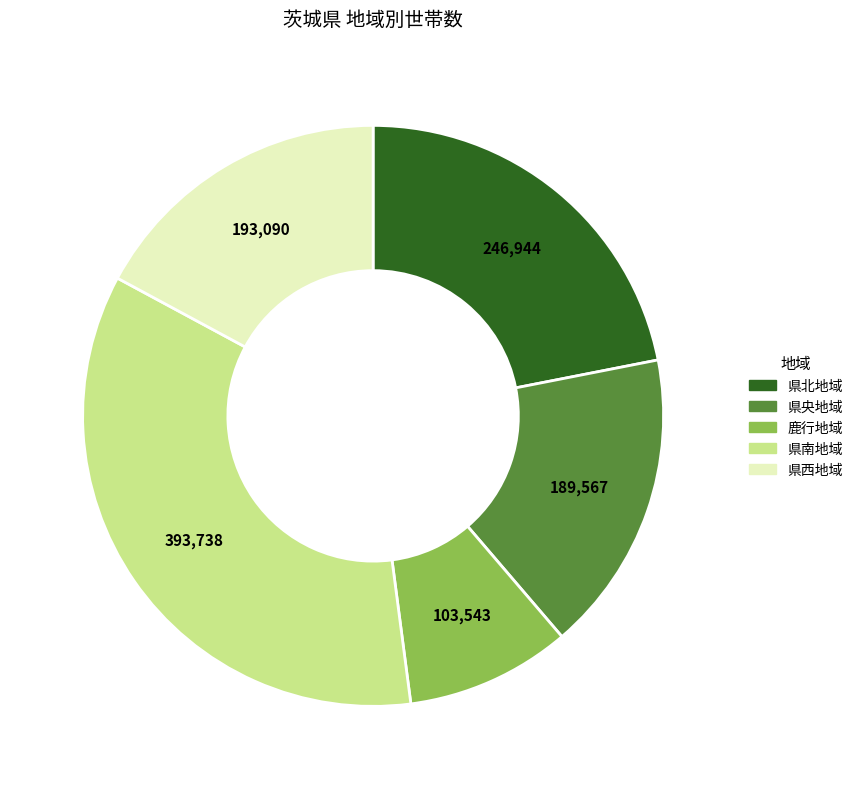

Is it true that 鹿行地域 is 9% of the pie?

True